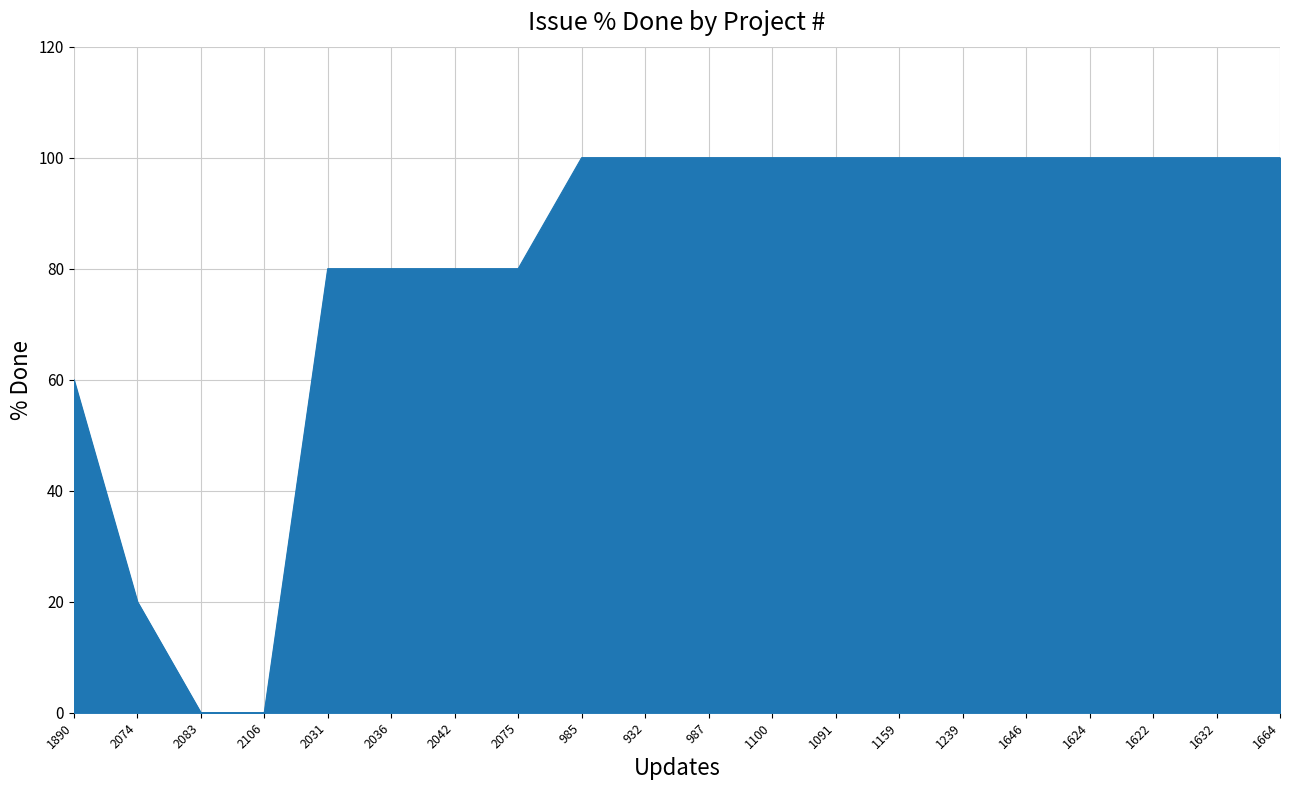

What position from the left is 1239?

15